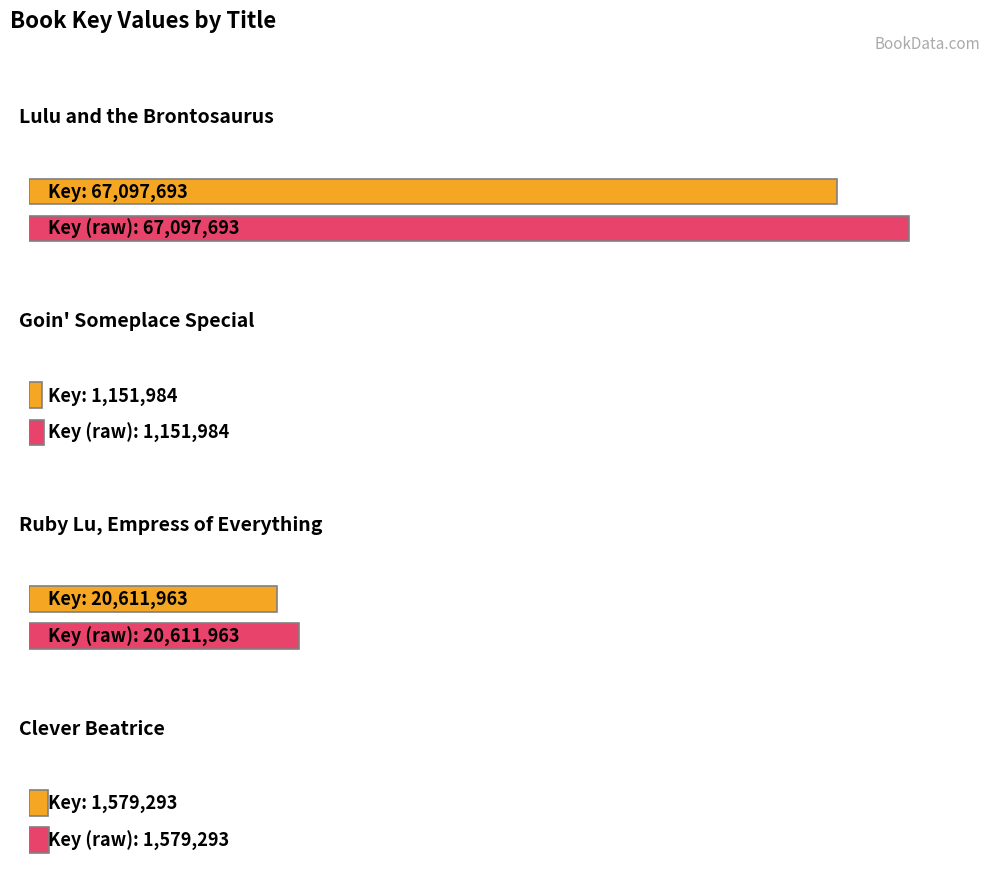

List the labels in order of value, largest first.

Lulu and the Brontosaurus, Ruby Lu, Empress of Everything, Clever Beatrice, Goin' Someplace Special